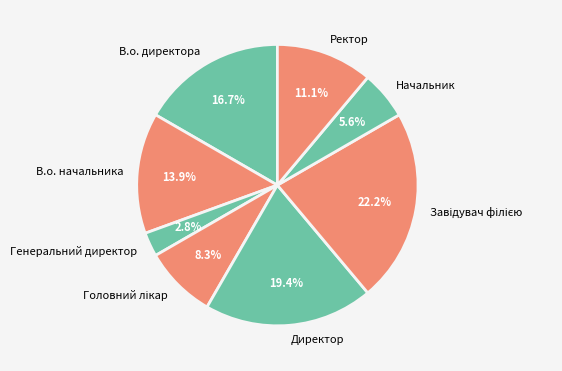

Is the sum of В.о. директора and Ректор greater than half?

No